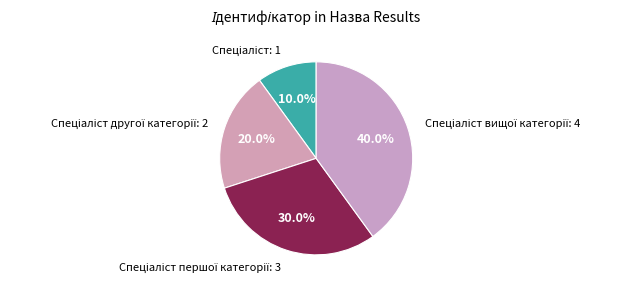

Which category has the smallest portion of the pie?

Спеціаліст